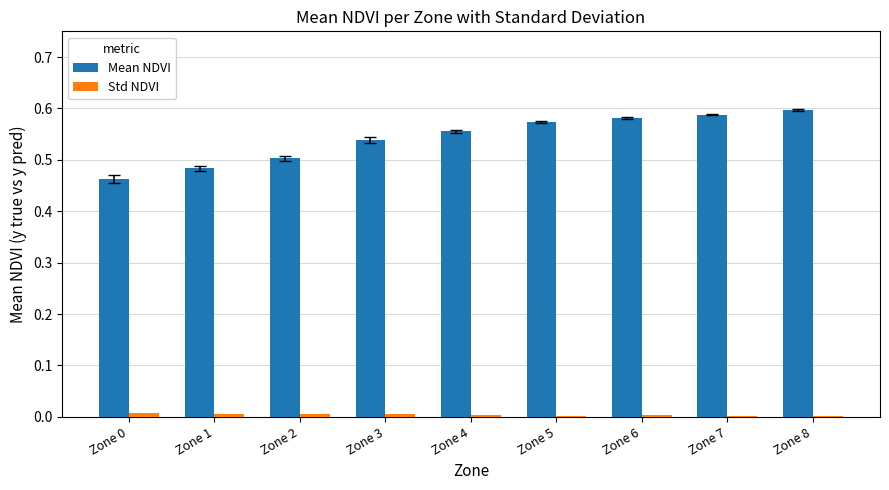

Which series has the largest total across all categories?

Mean NDVI